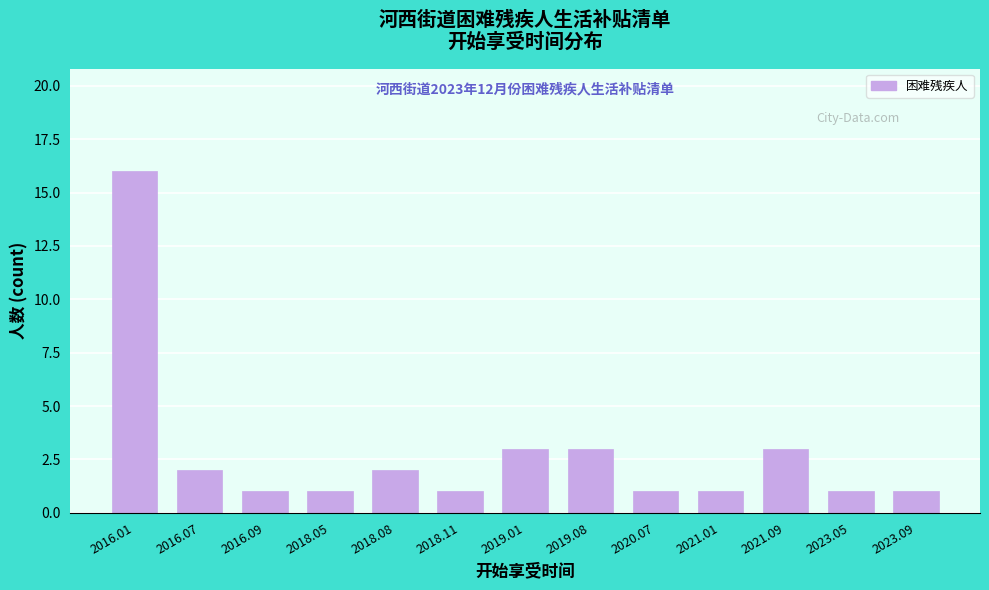

Reading right to left, extract all data points from this chart.

2023.09=1	2023.05=1	2021.09=3	2021.01=1	2020.07=1	2019.08=3	2019.01=3	2018.11=1	2018.08=2	2018.05=1	2016.09=1	2016.07=2	2016.01=16